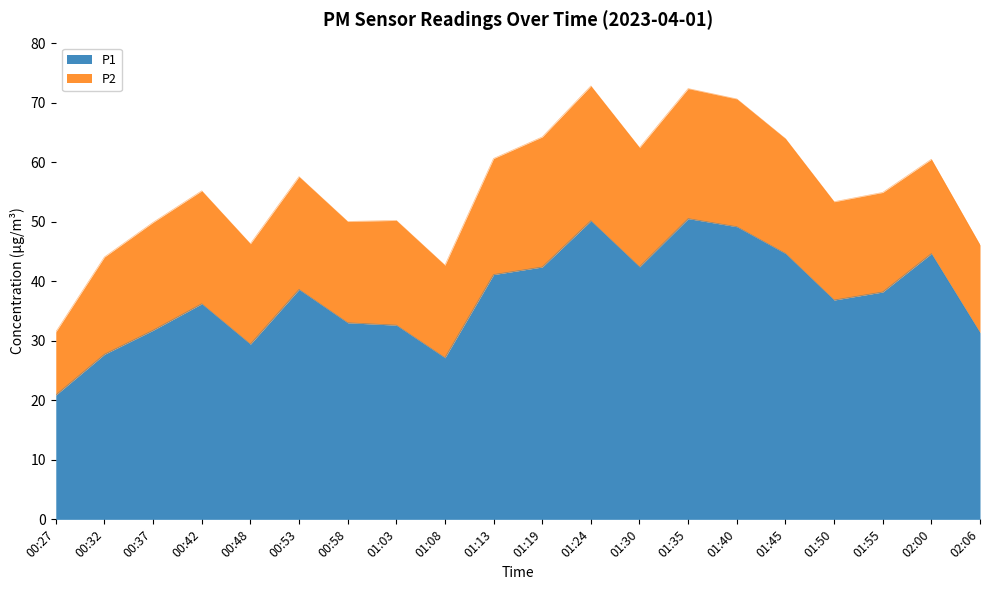

The chart shows a value of 11.7 at 01:03. True or false?

False